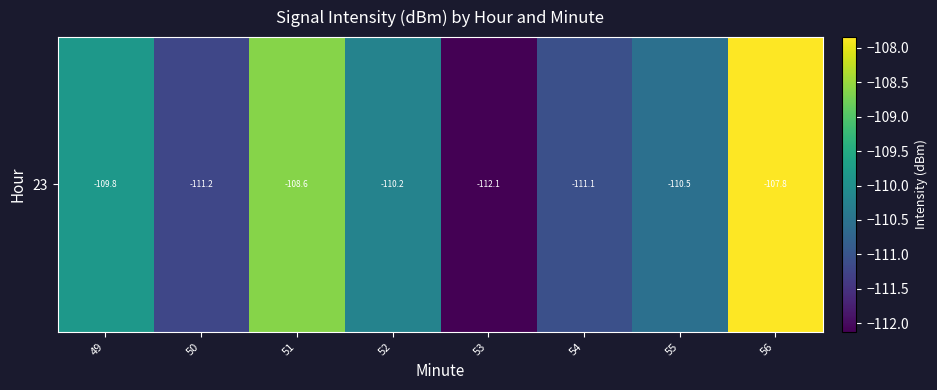

Between 50 and 54, which is larger?

54